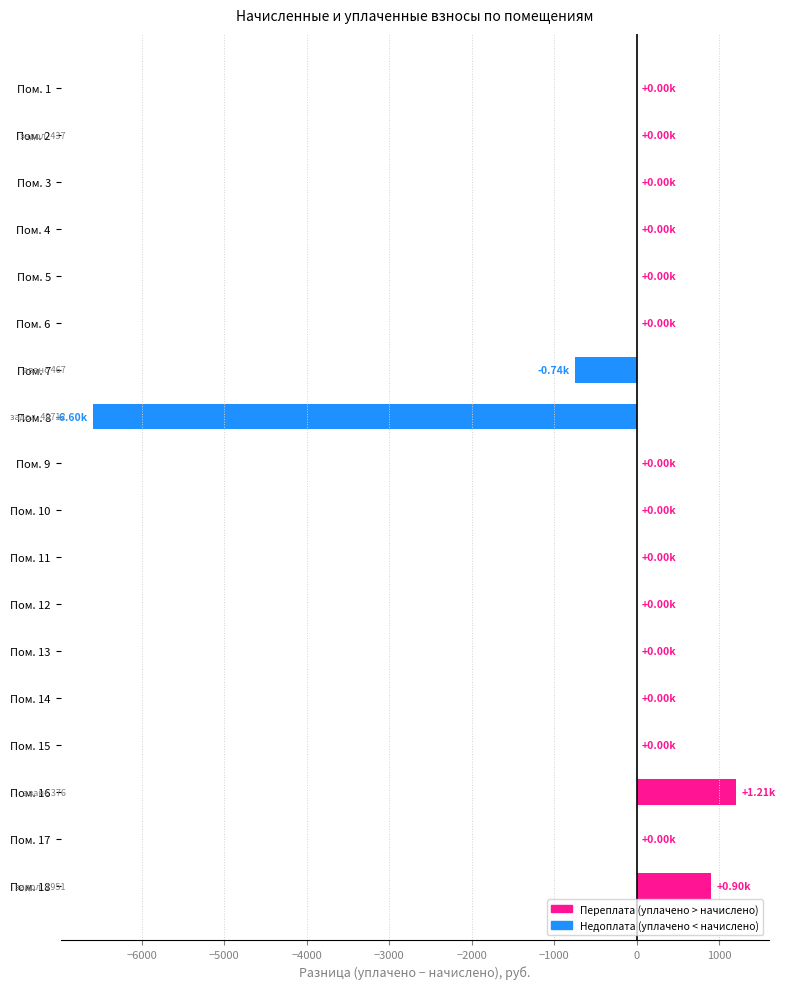

Which has a higher value, Пом. 2 or Пом. 16?

Пом. 16